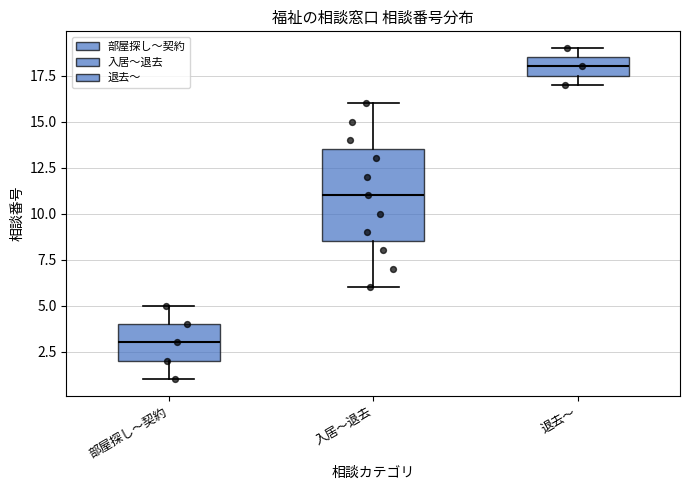

Comparing the boxes themselves (not the whiskers), which one is the tallest?

入居～退去